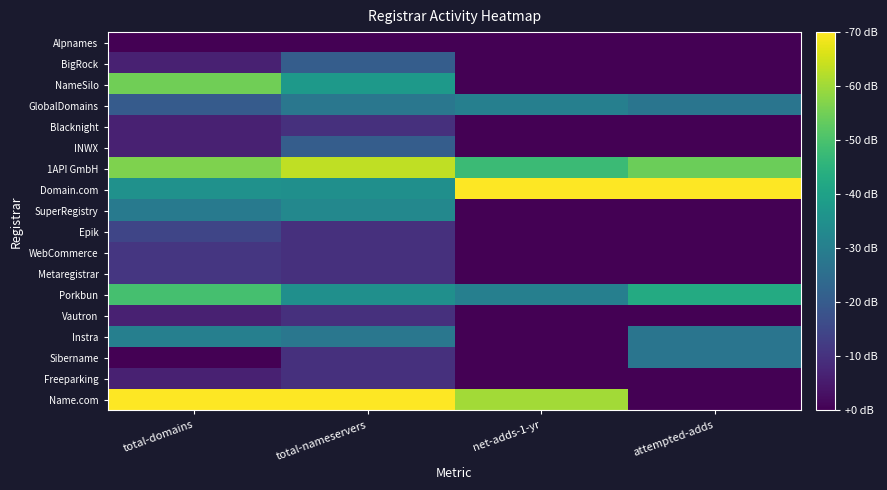

How many data points does each series have?

4